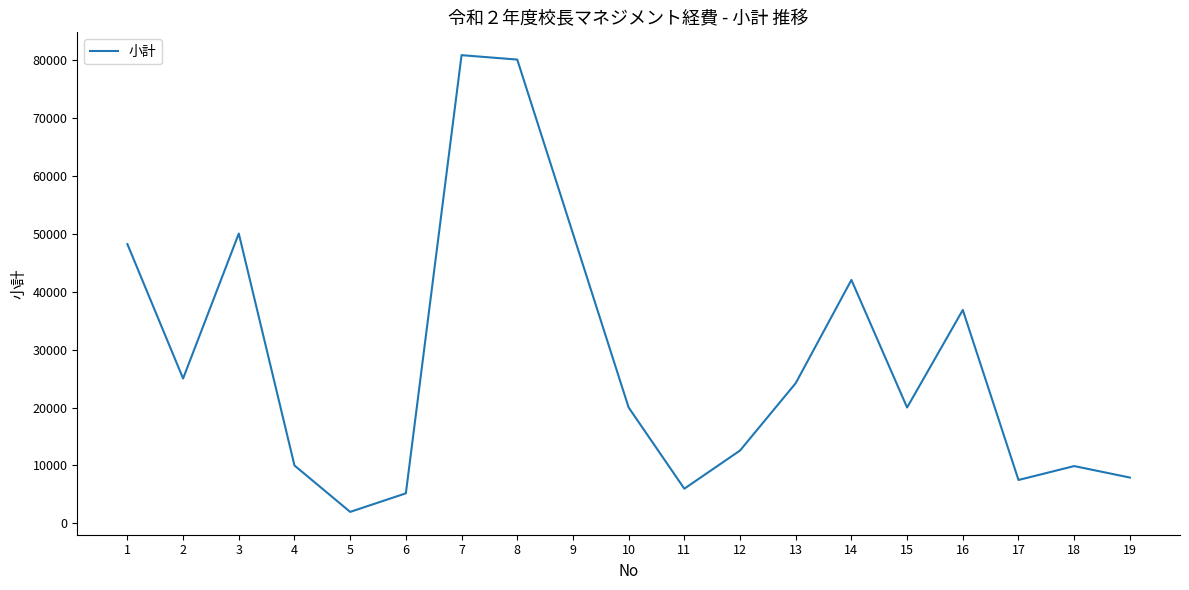

At which category does the data reach its first local valley?

2